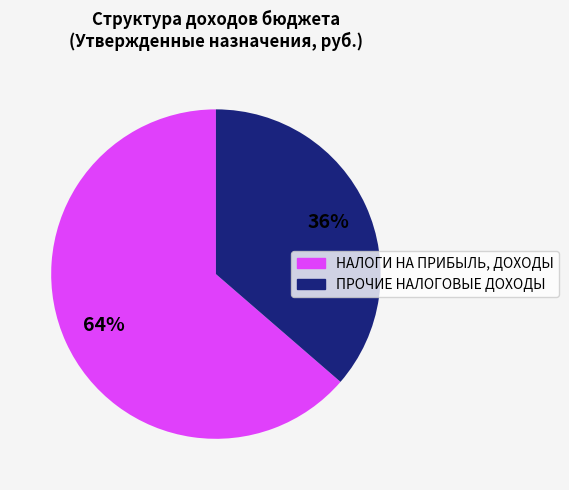

To the nearest percent, what is the average slice percentage?

50%